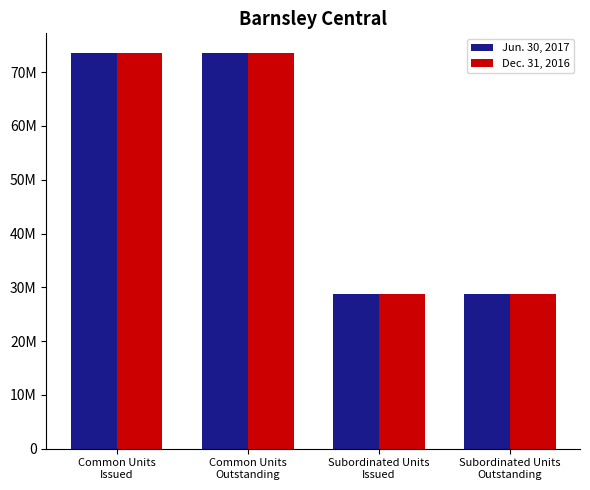

What are all the series names shown in the legend?

Jun. 30, 2017, Dec. 31, 2016